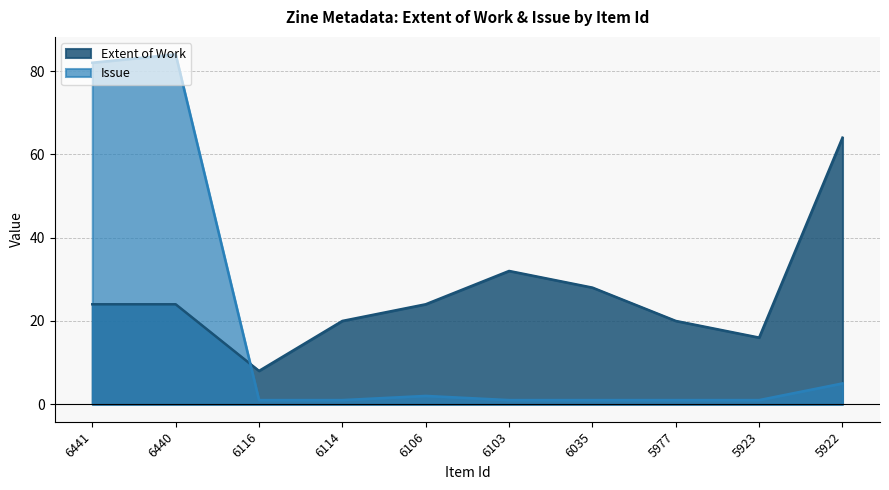

Reading left to right, extract all data points from this chart.

Extent of Work: 24	24	8	20	24	32	28	20	16	64
Issue: 82	84	1	1	2	1	1	1	1	5